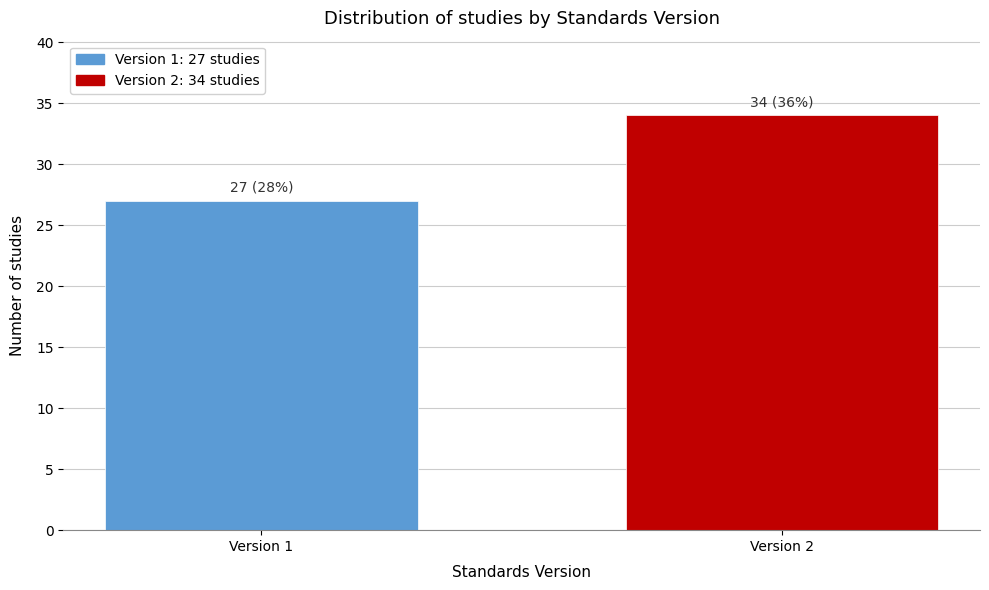

Reading right to left, list all the values displayed in this chart.

Version 2=34	Version 1=27